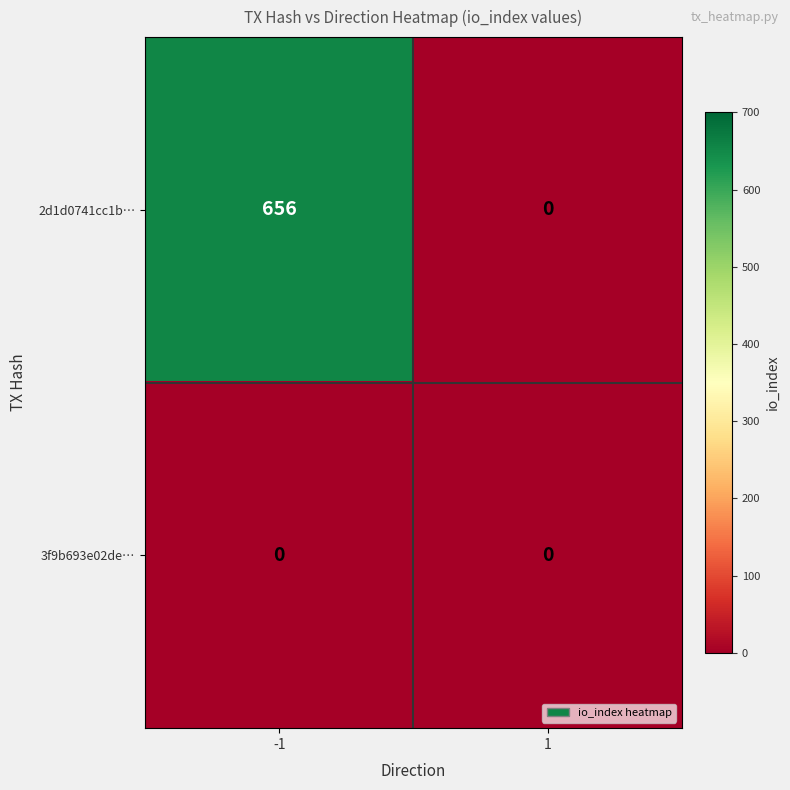

The value of 2d1d0741cc1b… at -1 is 450. True or false?

False